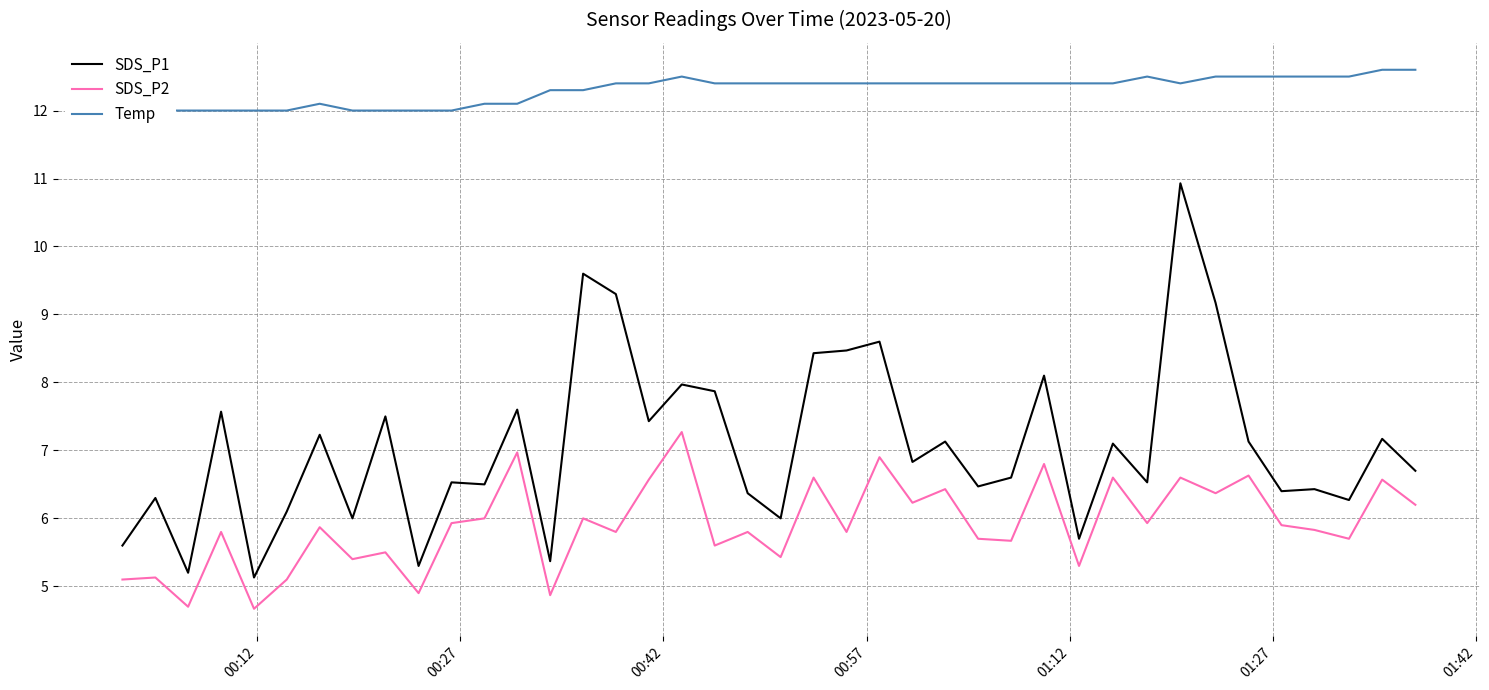

True or false: SDS_P2 and SDS_P1 intersect in this chart.

False